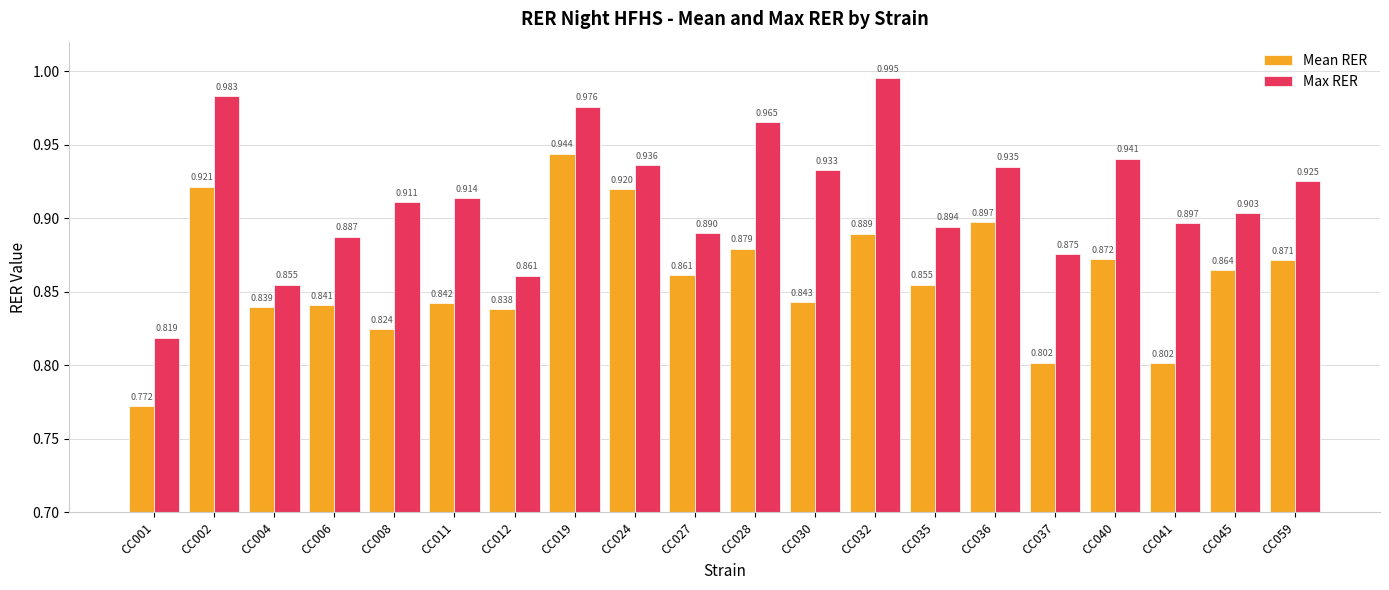

The value of Mean RER at CC011 is 0.3. True or false?

False